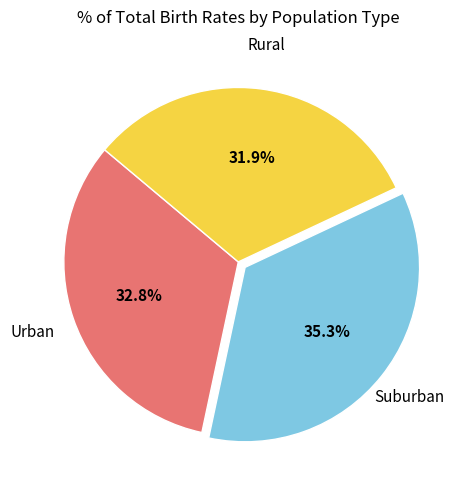

Do Suburban and Urban together represent more than half of the pie?

Yes